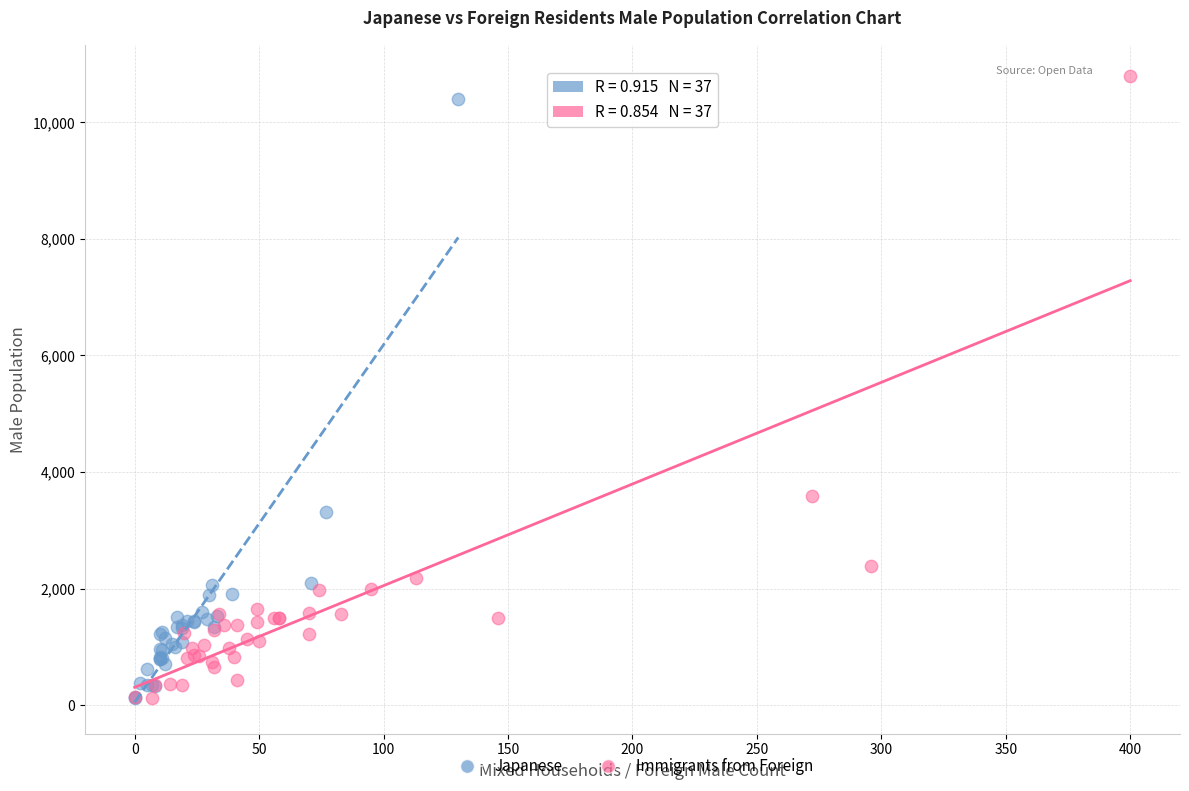

Which series reaches the maximum Y coordinate?

Immigrants from Foreign